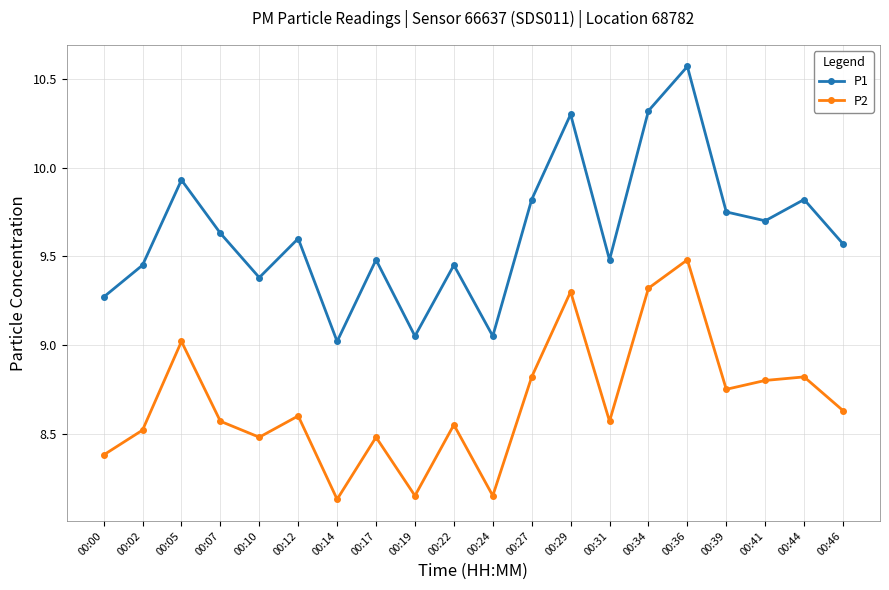

Which series has the largest total across all categories?

P1